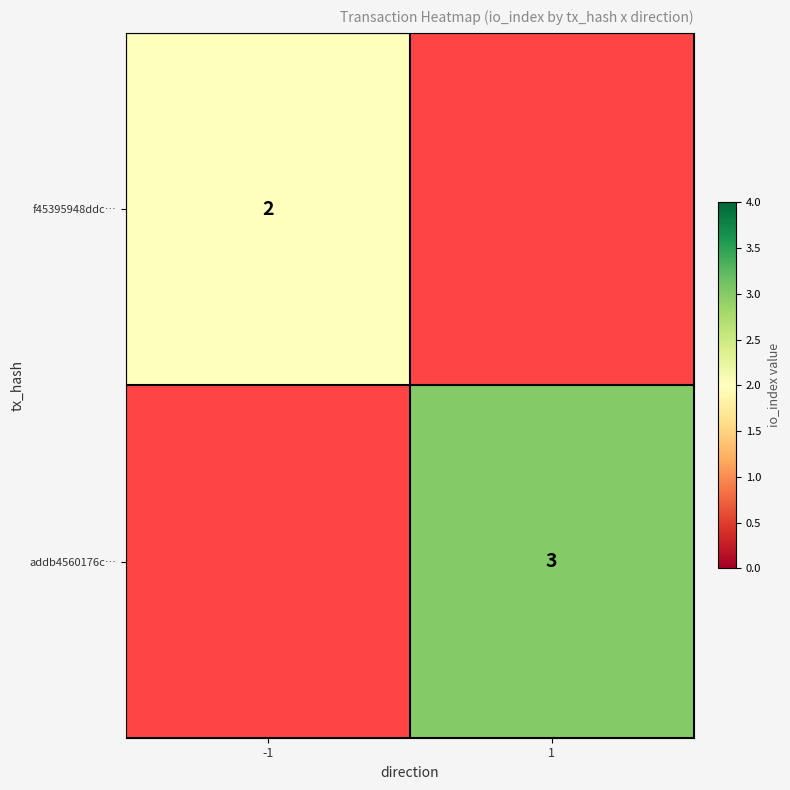

Is it true that f45395948ddc… equals 1 at -1?

False